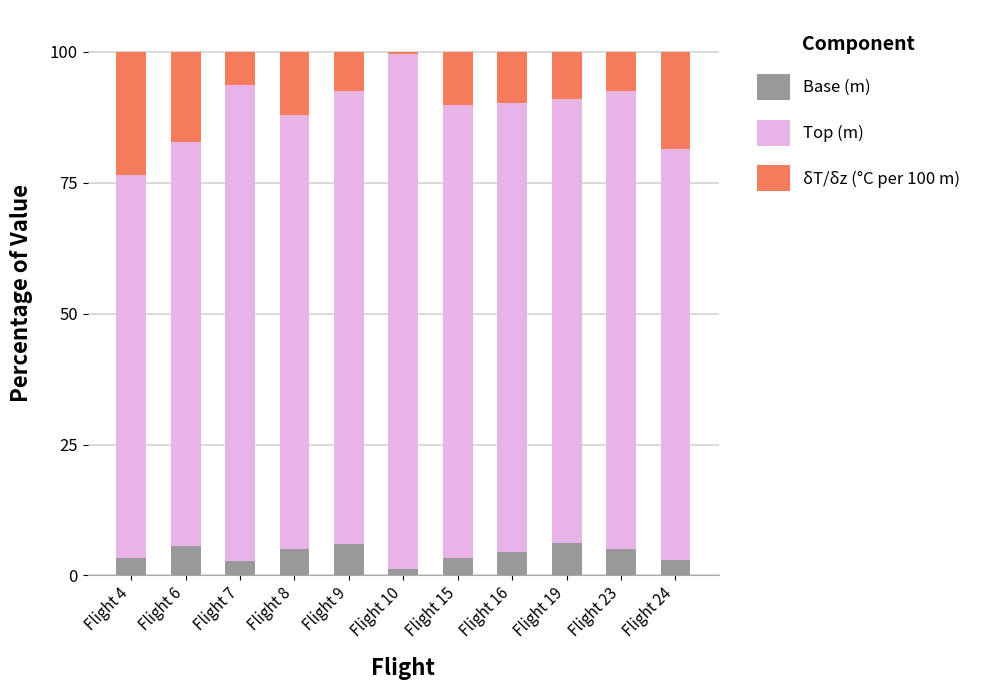

The value of Base (m) at Flight 6 is 9.8. True or false?

False